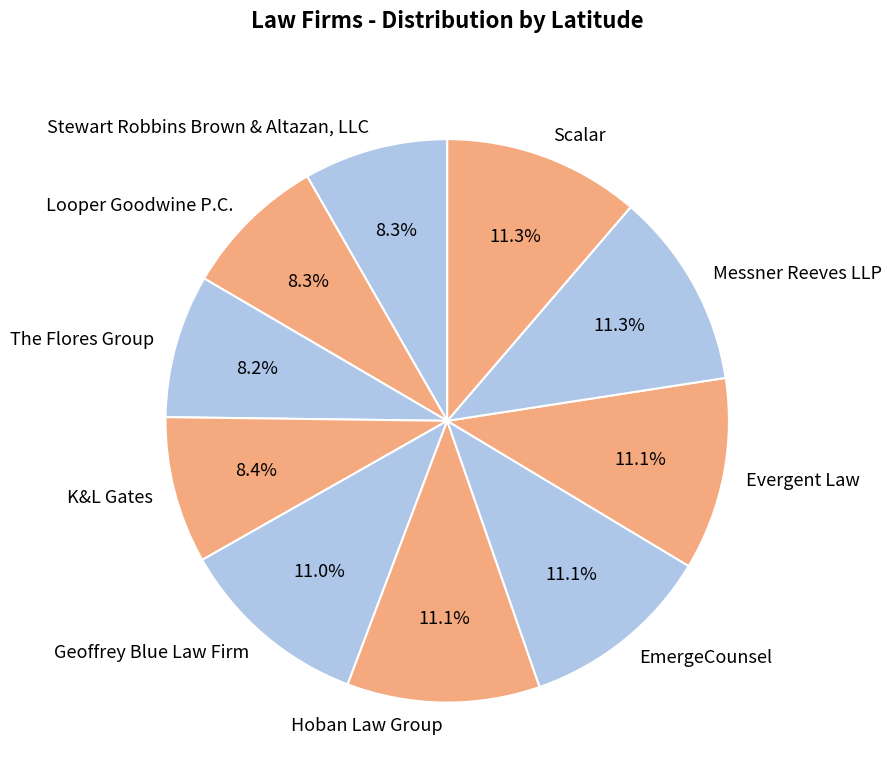

Which has a higher value, Evergent Law or K&L Gates?

Evergent Law